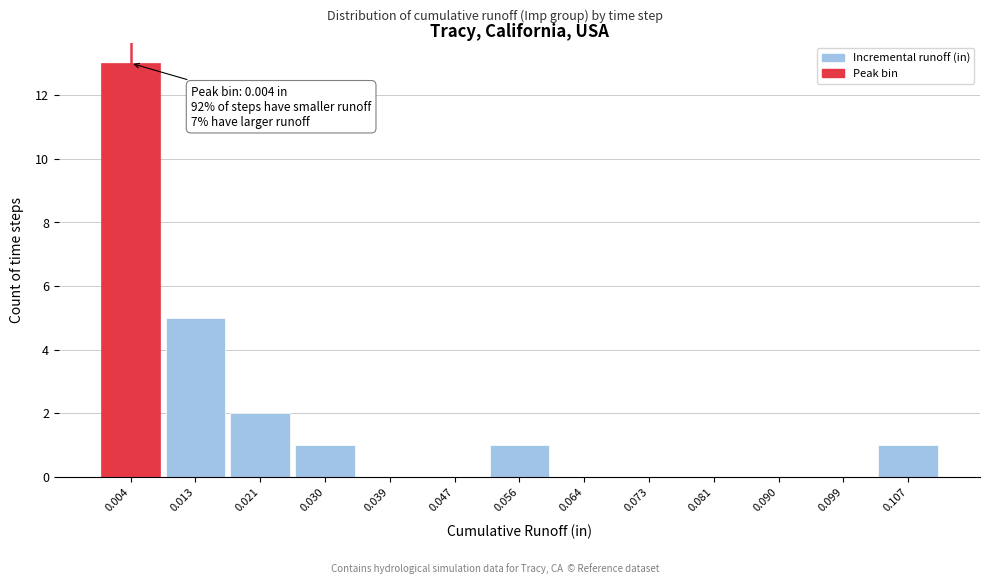

Over which range of the x-axis is the bar tallest?

0.000 to 0.009